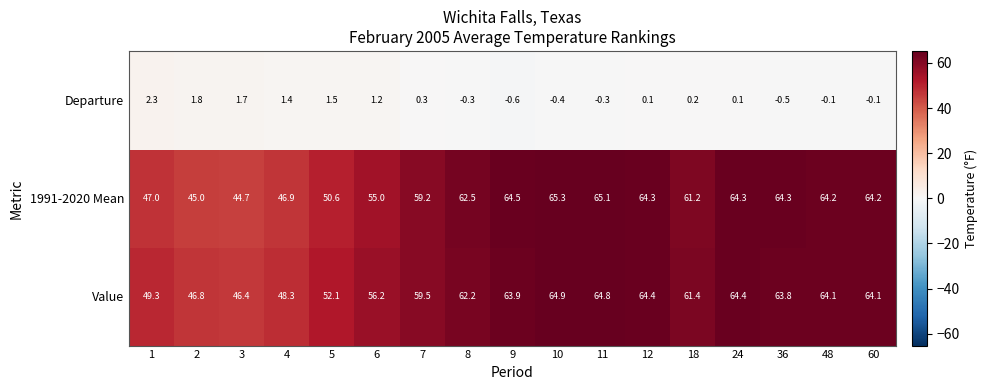

How many data points in Departure are less than 0?

7